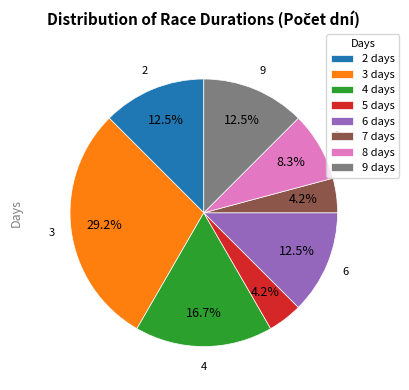

What percentage do 2 days and 8 days together represent?

20.8%